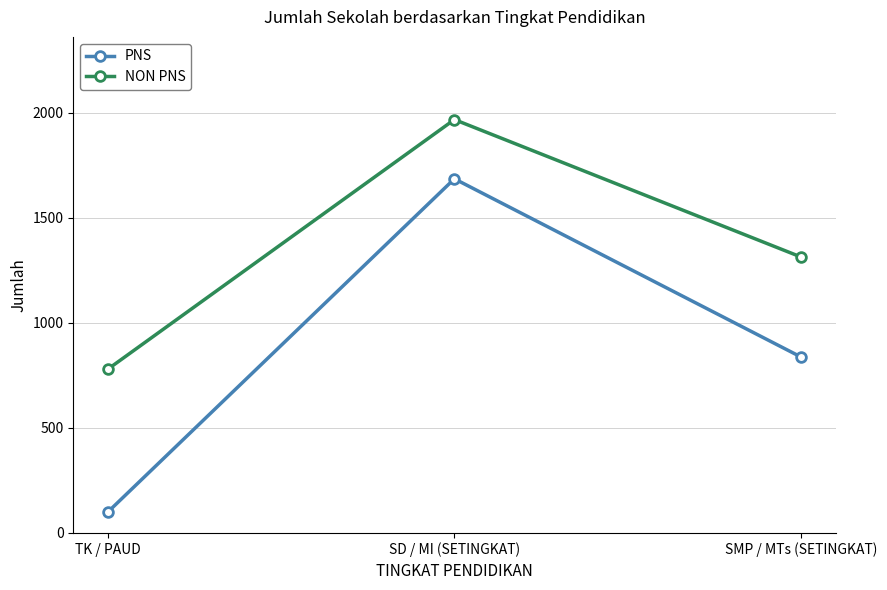

Which series changed the most between TK / PAUD and SMP / MTs (SETINGKAT)?

PNS